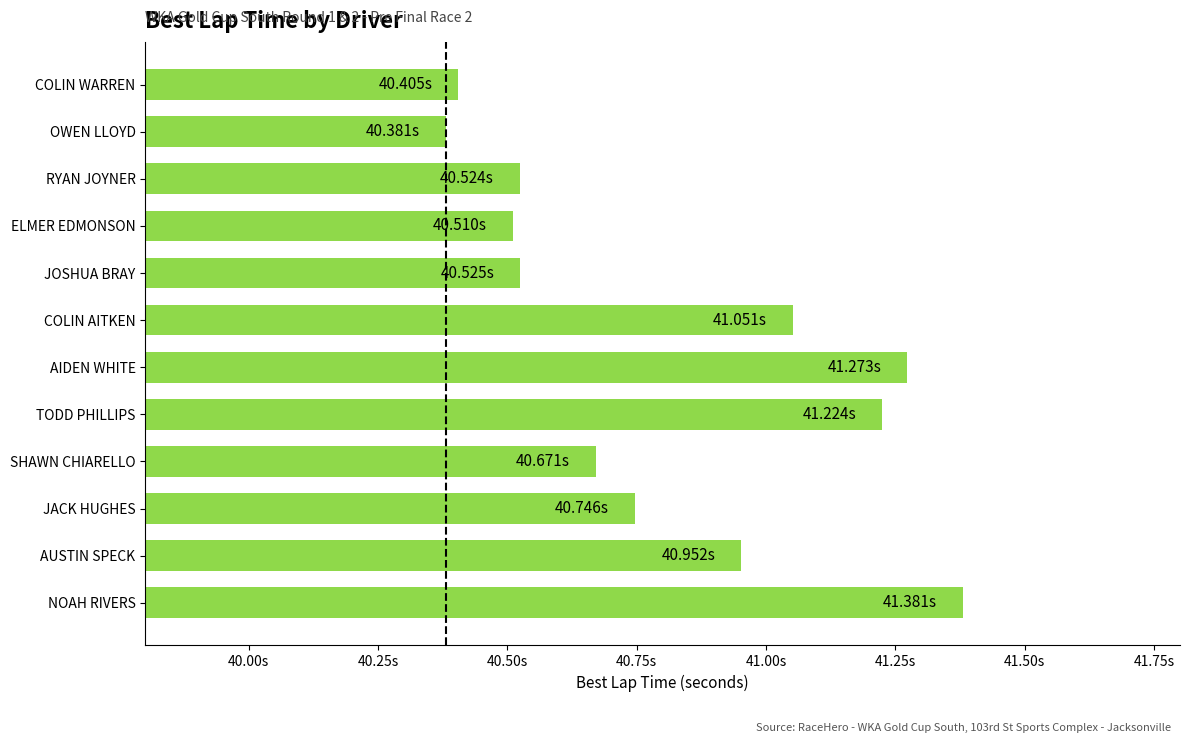

Are the bars grouped side by side (vs. stacked)?

No